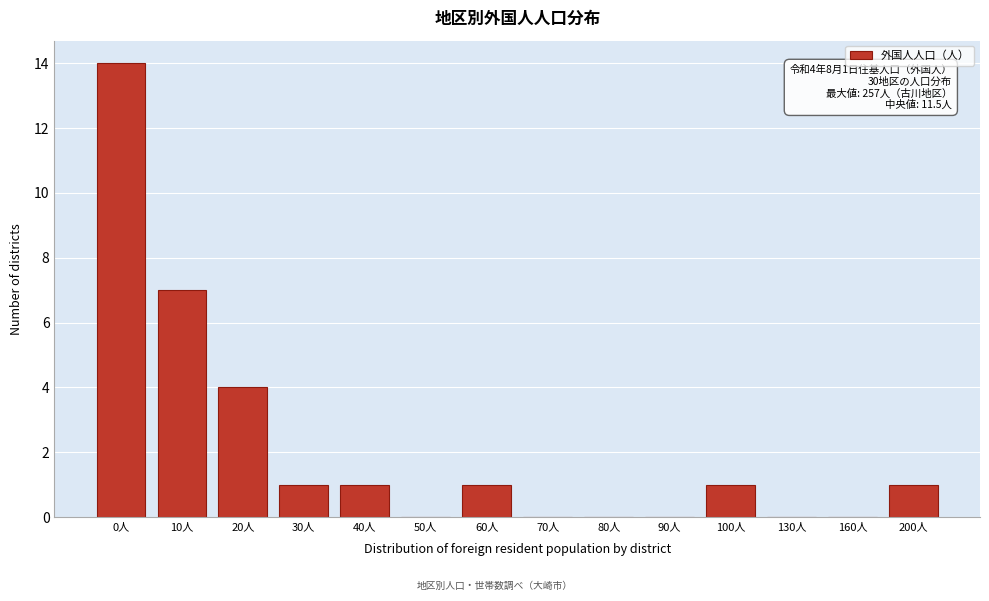

Reading left to right, extract all data points from this chart.

0人=14	10人=7	20人=4	30人=1	40人=1	50人=0	60人=1	70人=0	80人=0	90人=0	100人=1	130人=0	160人=0	200人=1